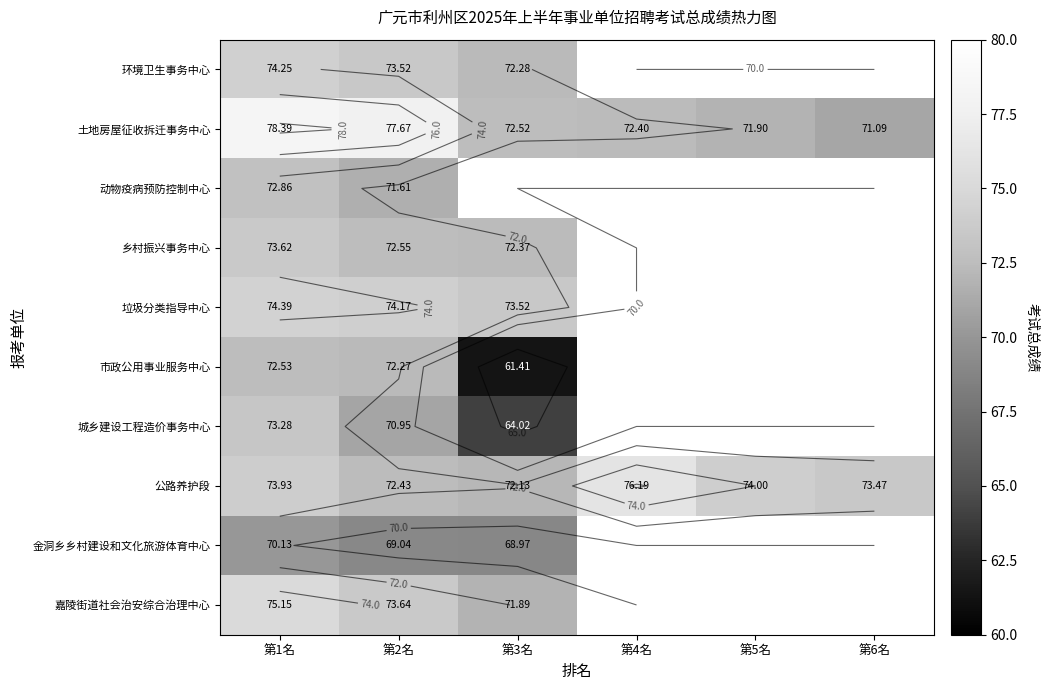

Rank the series by their maximum value, from lowest to highest.

金洞乡乡村建设和文化旅游体育中心, 市政公用事业服务中心, 动物疫病预防控制中心, 城乡建设工程造价事务中心, 乡村振兴事务中心, 环境卫生事务中心, 垃圾分类指导中心, 嘉陵街道社会治安综合治理中心, 公路养护段, 土地房屋征收拆迁事务中心